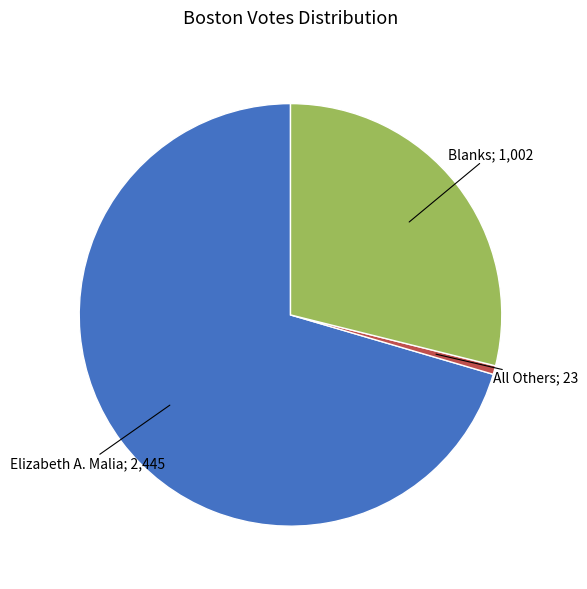

Is there any slice that represents more than half of the pie?

Yes